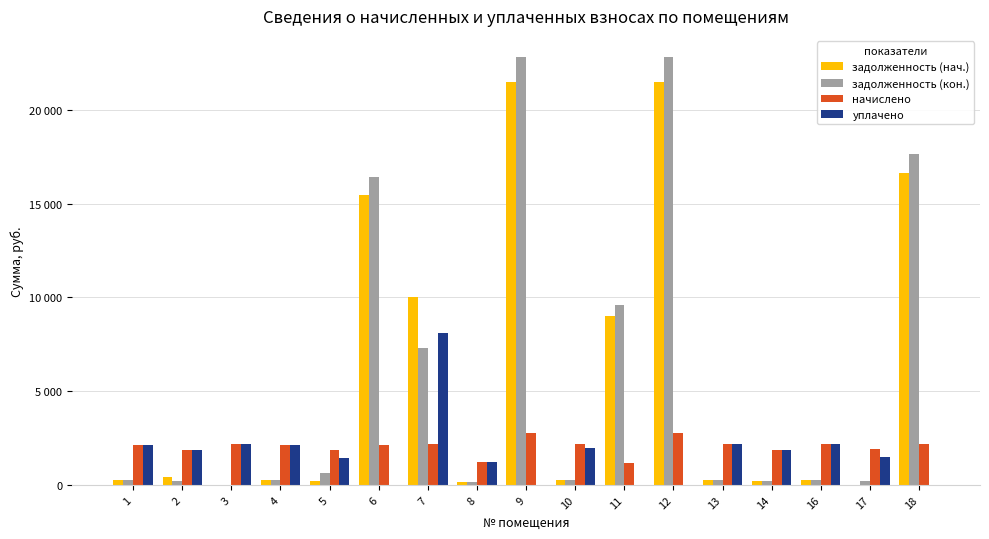

Between 7 and 1, which is larger?

7